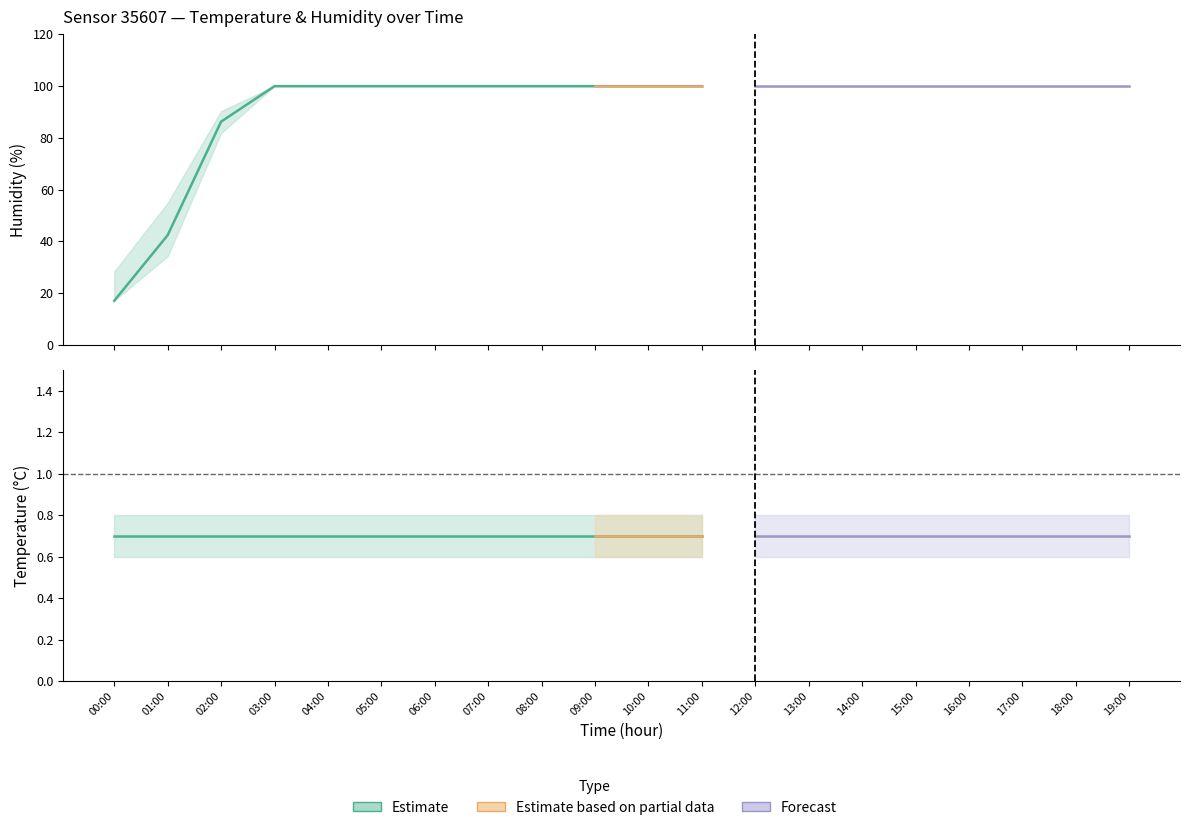

At how many categories does at least one series exceed 62?

18